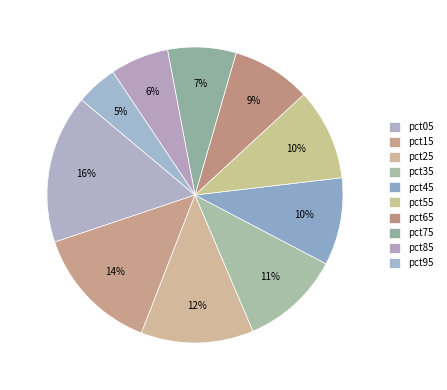

How many slices are in this pie chart?

10